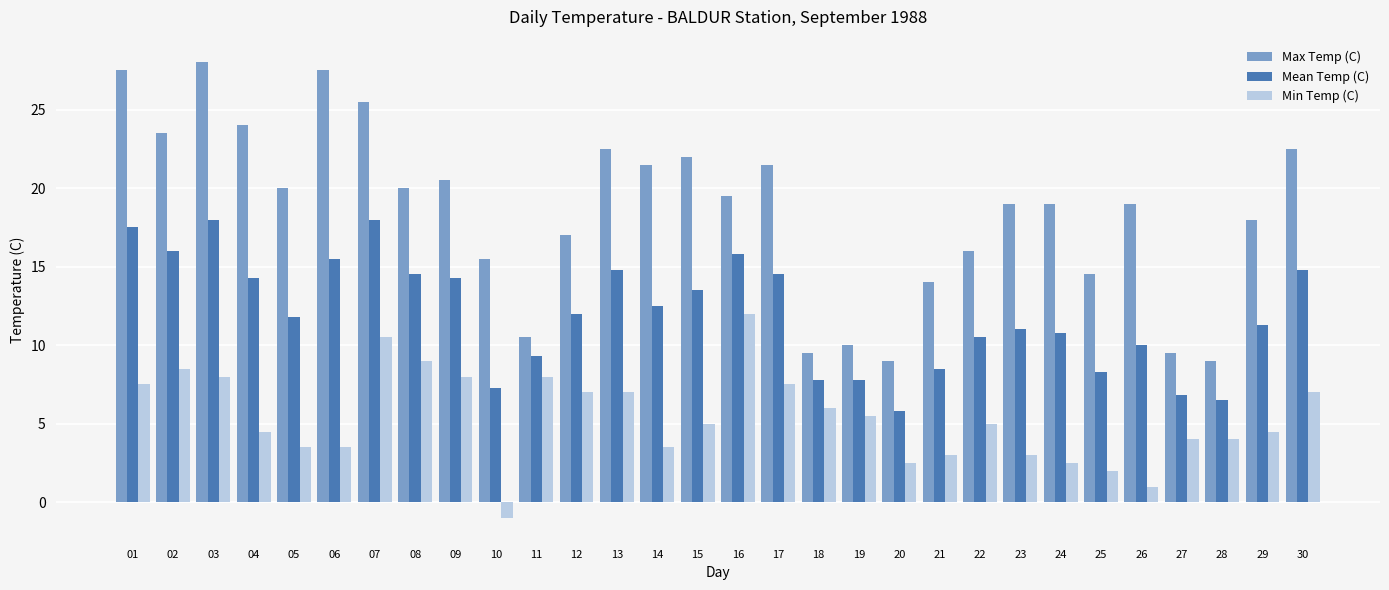

True or false: Min Temp (C) has a value of 12.1 at 17.

False